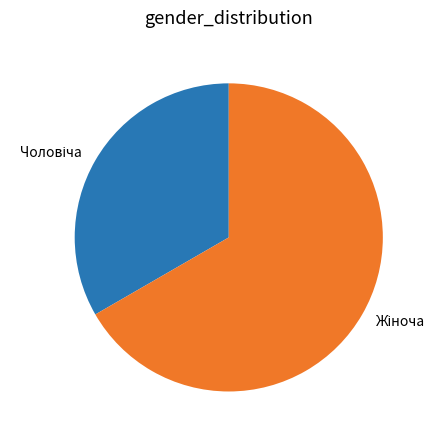

Is there a majority slice in this chart?

Yes